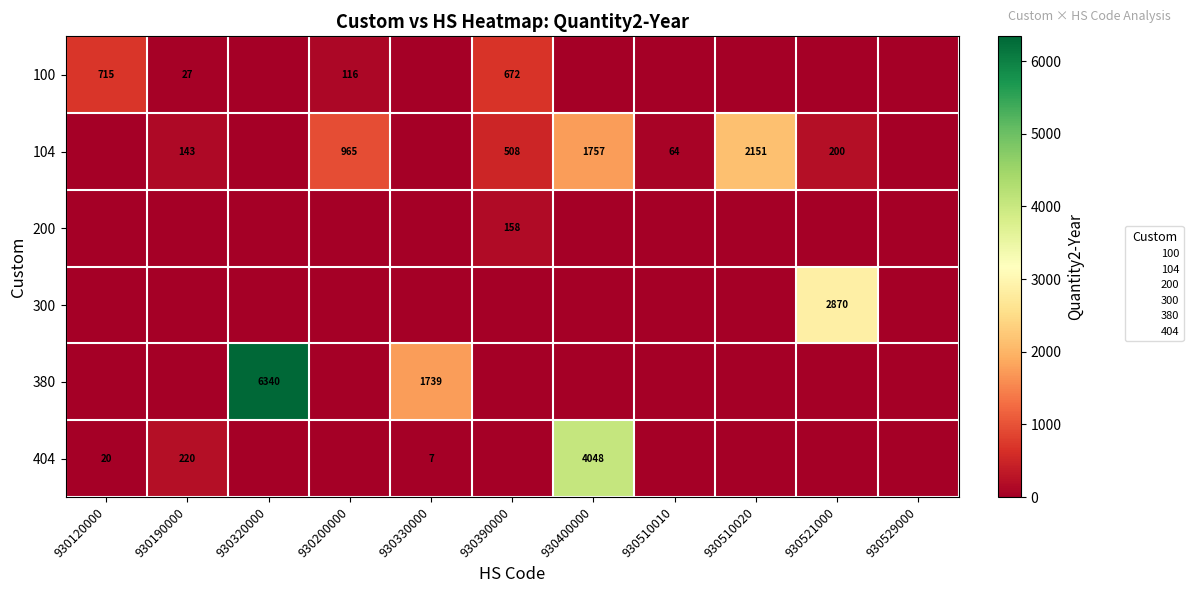

Is it true that 380 equals 1739 at 930330000?

True